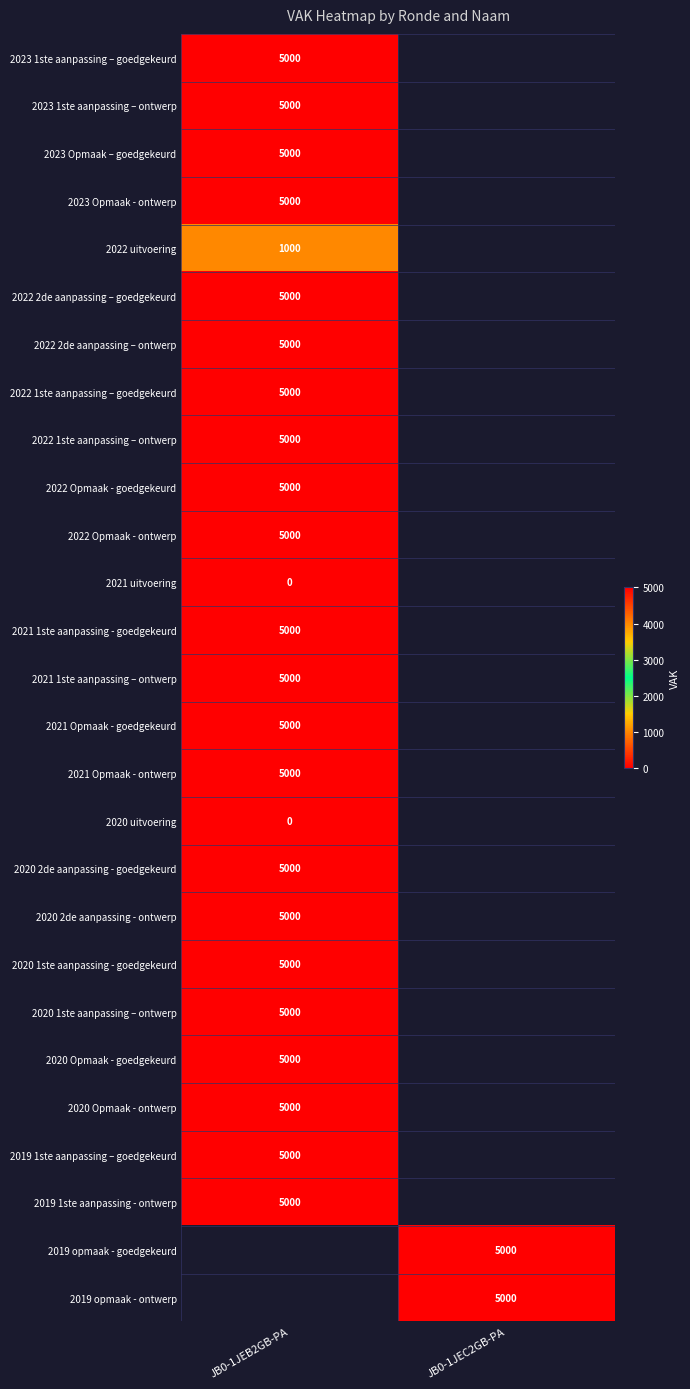

True or false: 2020 Opmaak - ontwerp has a value of 7029 at JB0-1JEB2GB-PA.

False